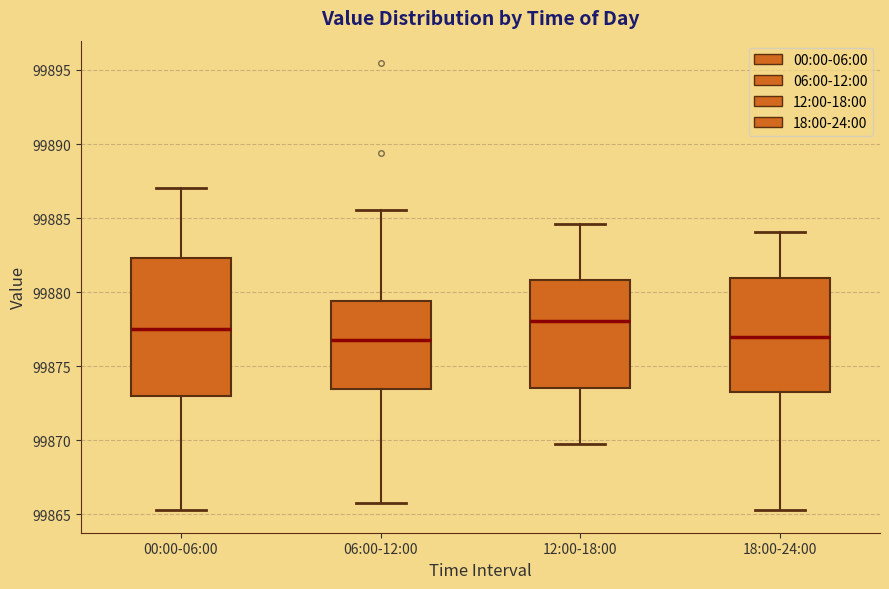

Where does the upper whisker of the box for 06:00-12:00 end on the y-axis? The values are not printed on the chart, so give them approximately, as read against the axis.

99885.5